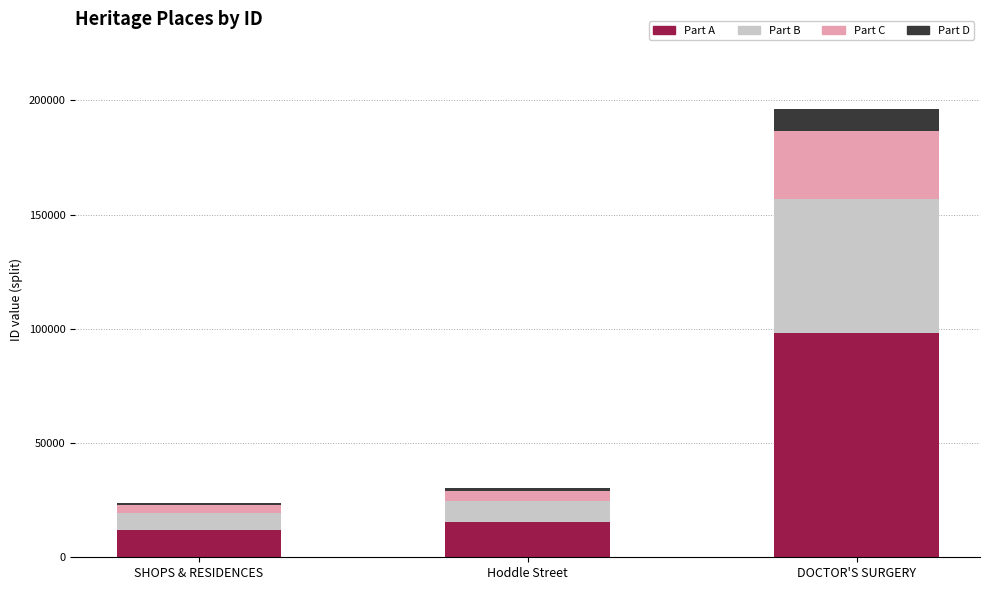

What is the total value across all series at DOCTOR'S SURGERY?

196284